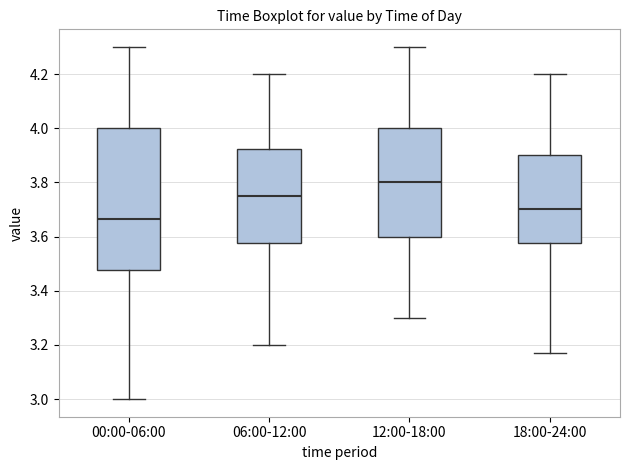

Reading left to right, transcribe this box plot: for each box, give where its median line is, the range the box spans, and where its two whiskers end, as read against the y-axis. The values are not printed on the chart, so give them approximately, as read against the axis.

00:00-06:00: median 3.66, box 3.48 to 4.00, whiskers 3.00 to 4.30
06:00-12:00: median 3.76, box 3.58 to 3.92, whiskers 3.20 to 4.20
12:00-18:00: median 3.80, box 3.60 to 4.00, whiskers 3.30 to 4.30
18:00-24:00: median 3.70, box 3.58 to 3.90, whiskers 3.18 to 4.20